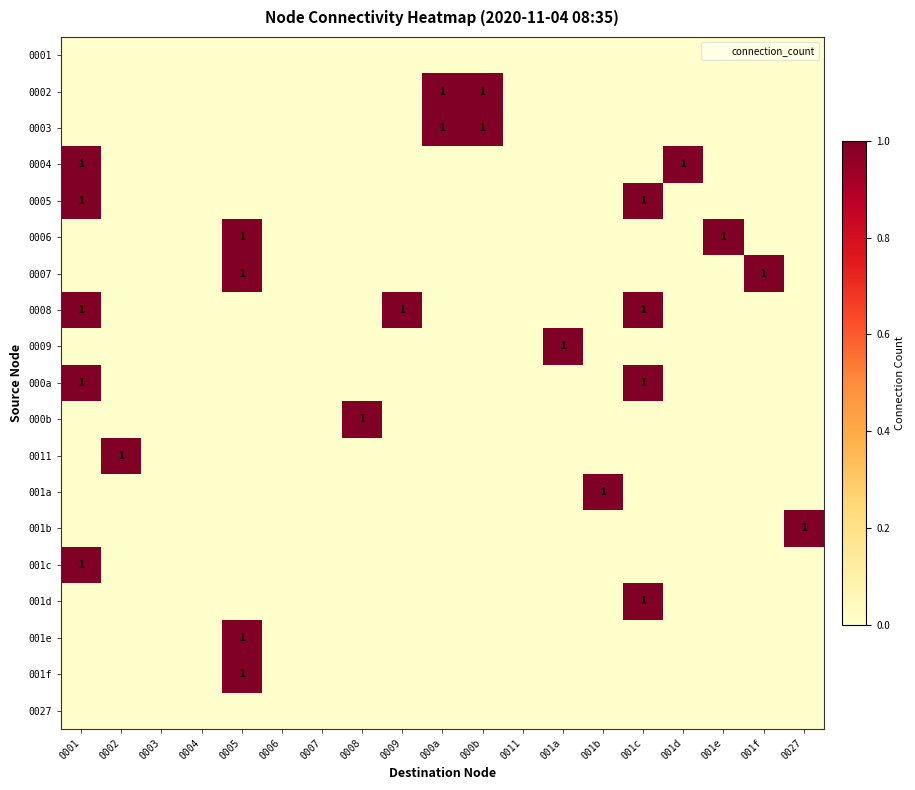

What is the spread (max minus min) of values at 0005?

1